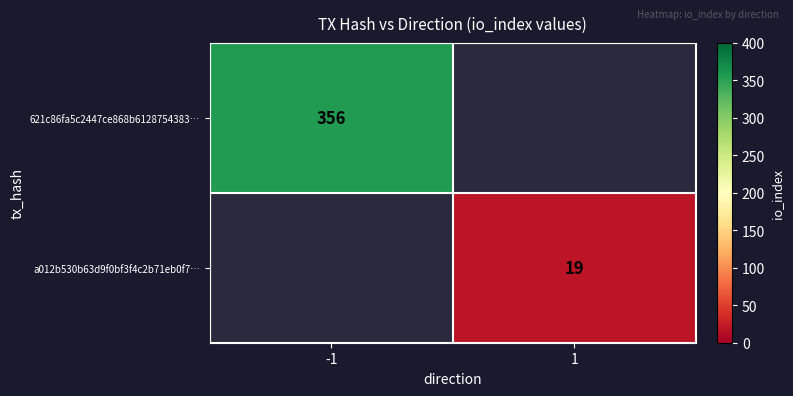

The value of 621c86fa5c2447ce868b6128754383… at -1 is 246. True or false?

False